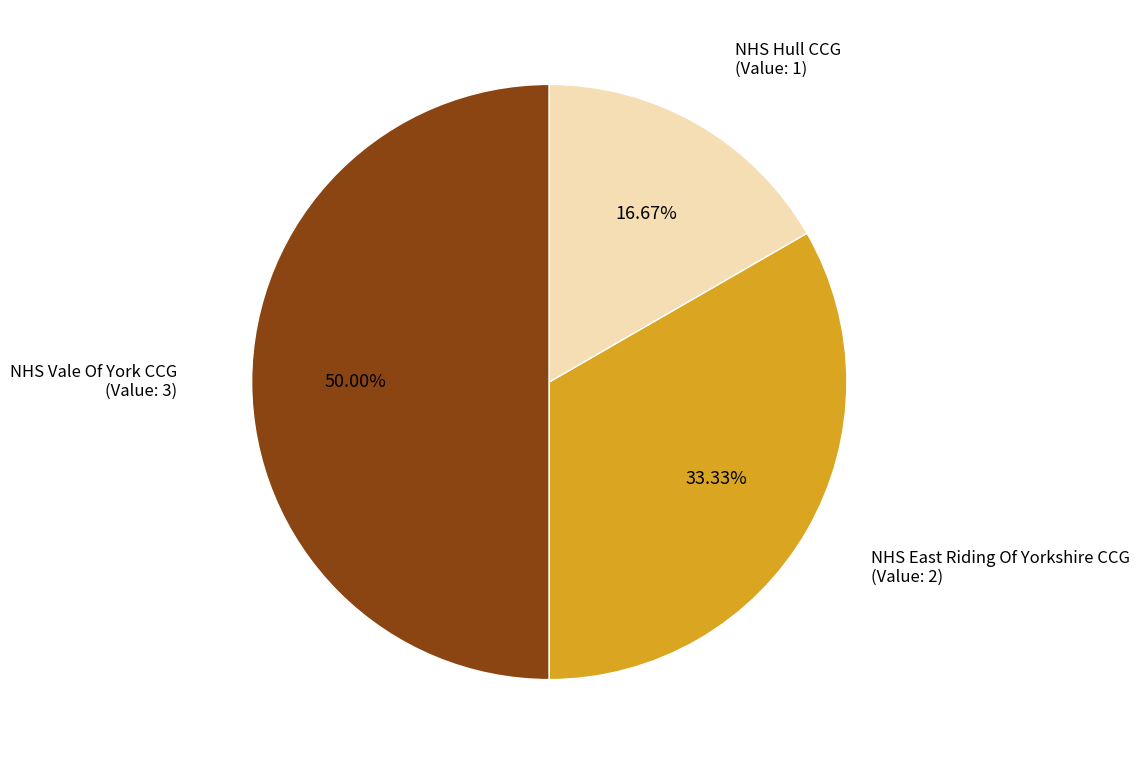

Is NHS Hull CCG the majority of the pie?

No